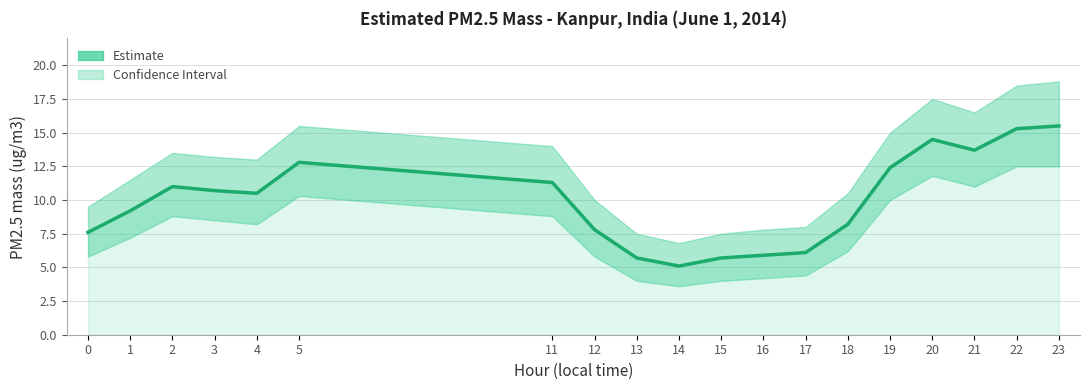

How many interior local peaks (higher than both neighbors) does the data have?

3